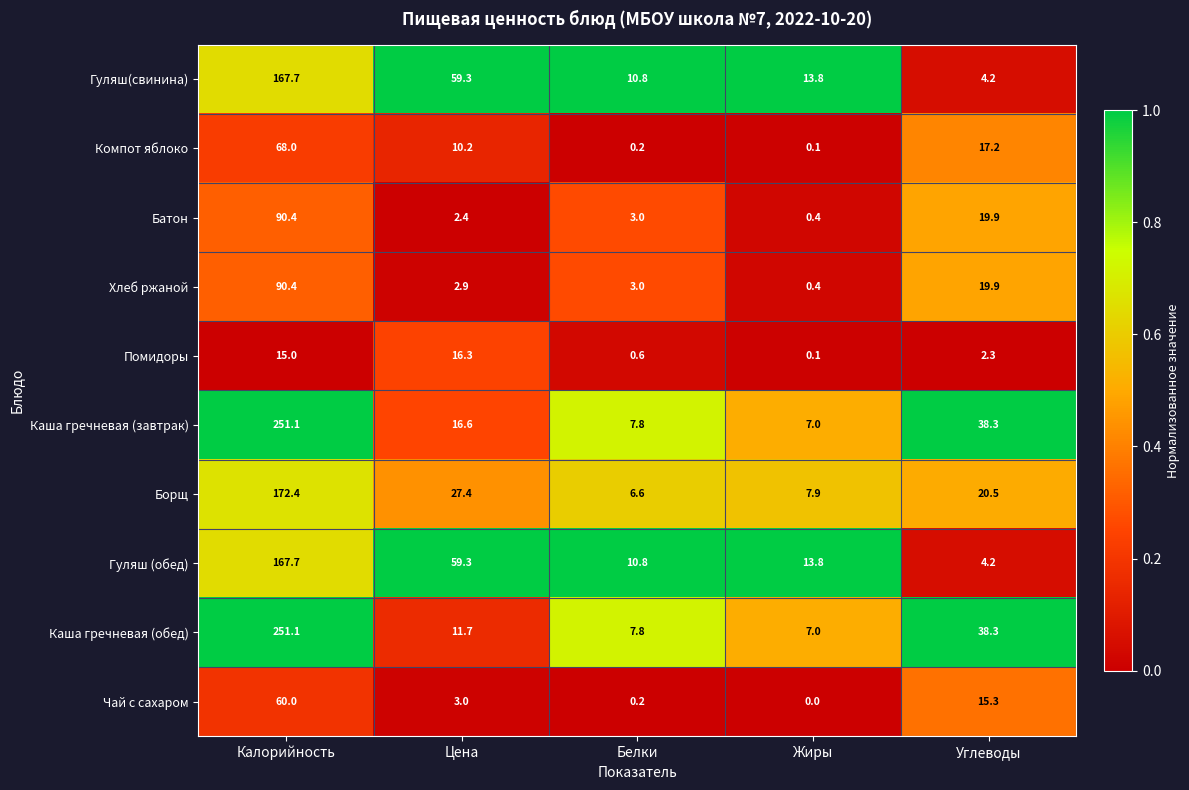

What is the average value of the Батон series?

23.2